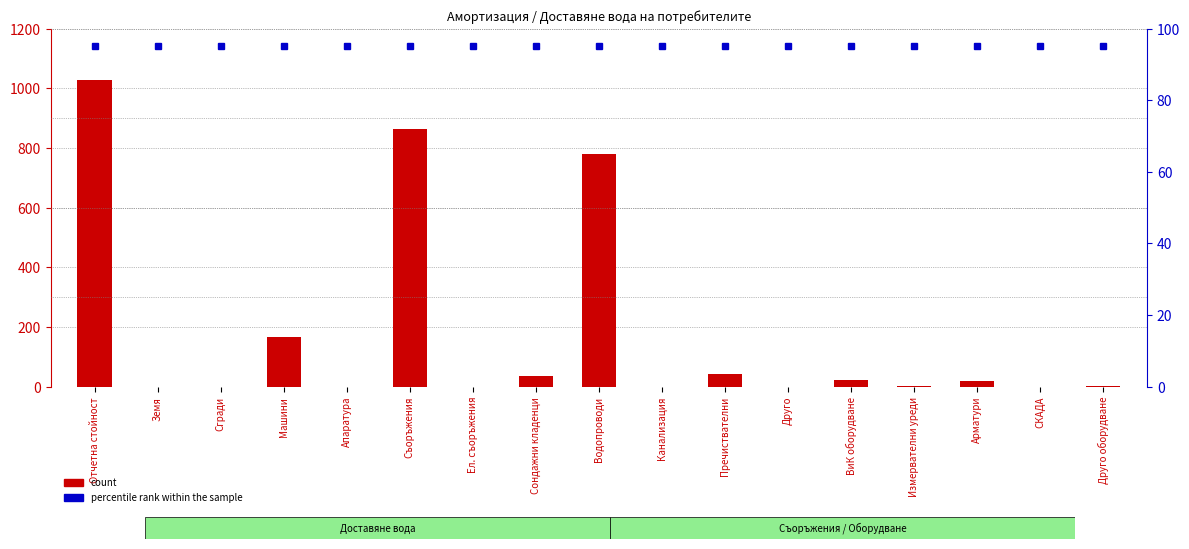

How many categories are shown in the chart?

17